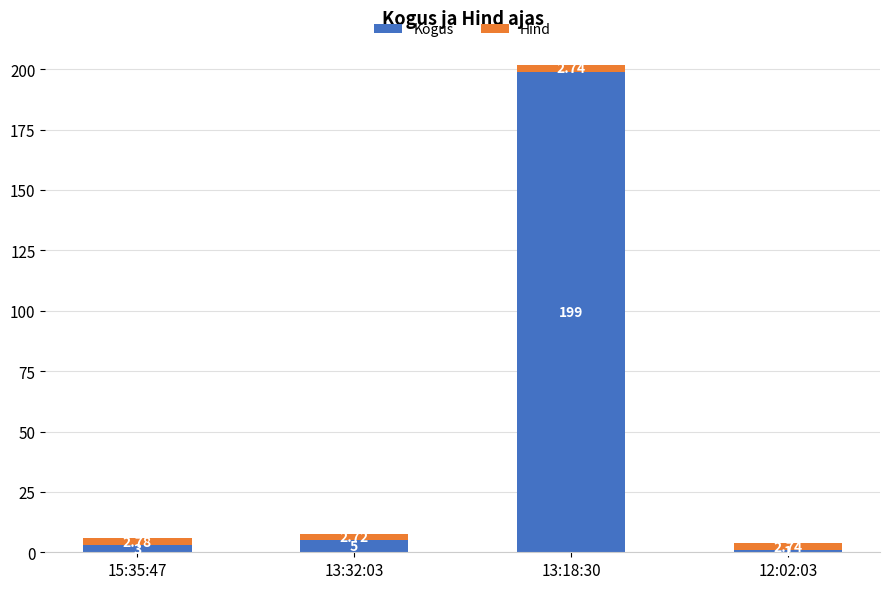

What is the sum of all Kogus values?

208.0